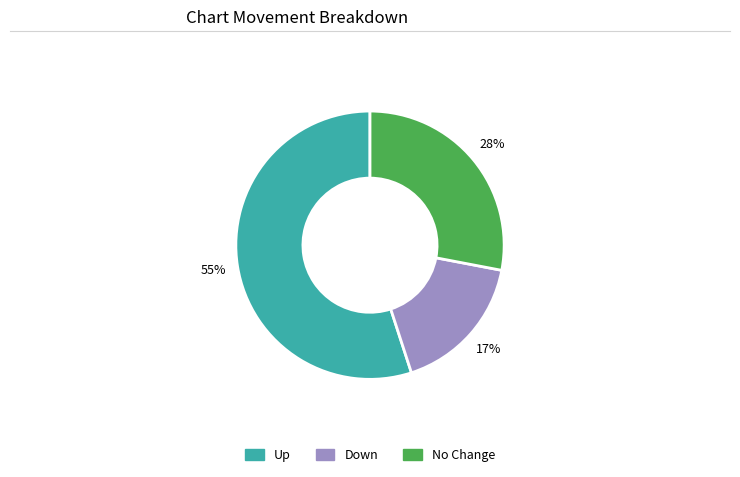

To the nearest percent, what is the average slice percentage?

33%